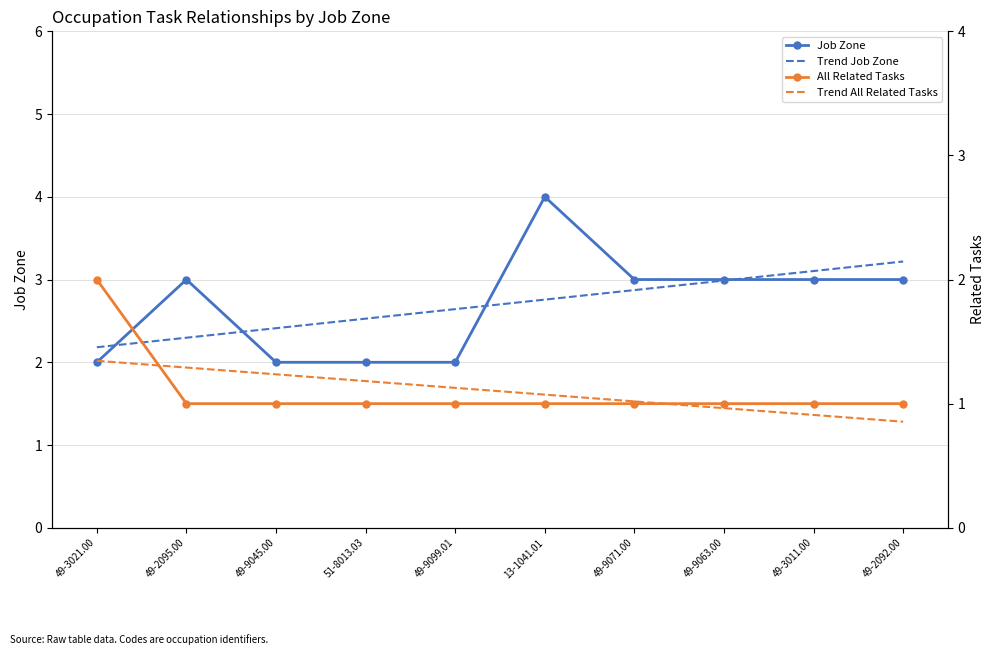

Between 49-3021.00 and 13-1041.01, which series saw the biggest shift?

Job Zone